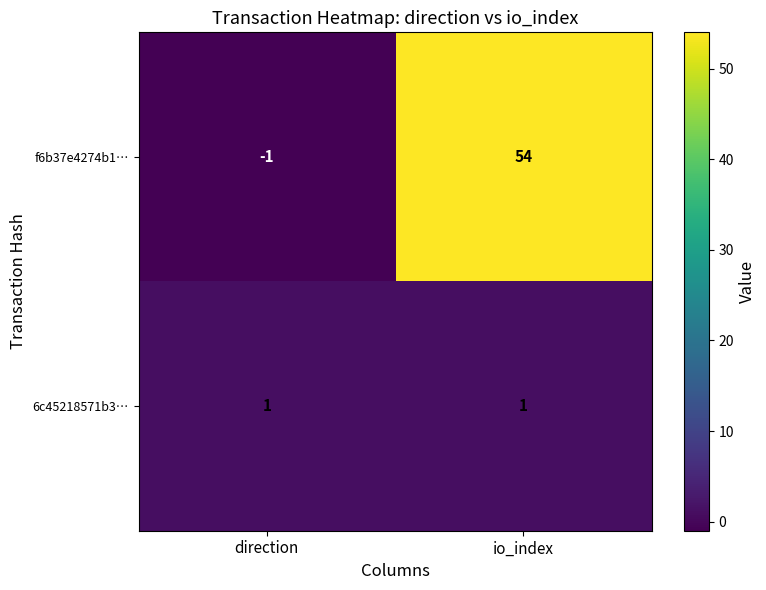

What is the spread (max minus min) of values at direction?

2